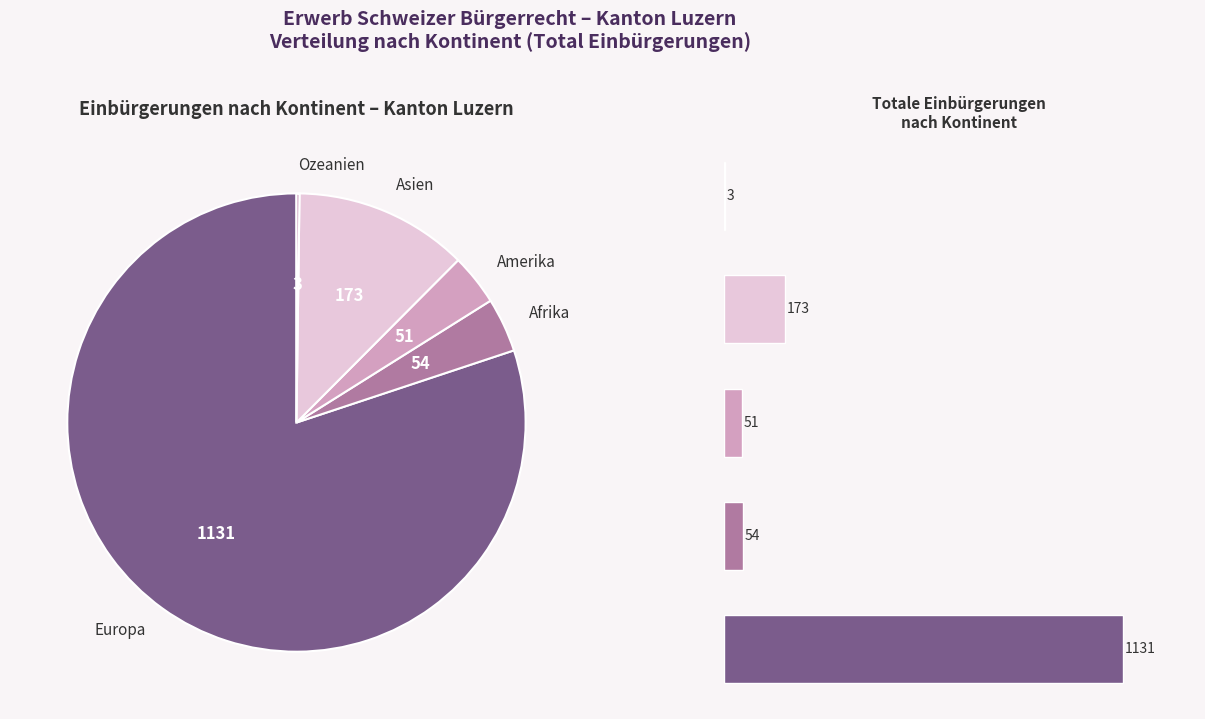

To the nearest percent, what is the difference between the largest and smallest slice percentages?

80%